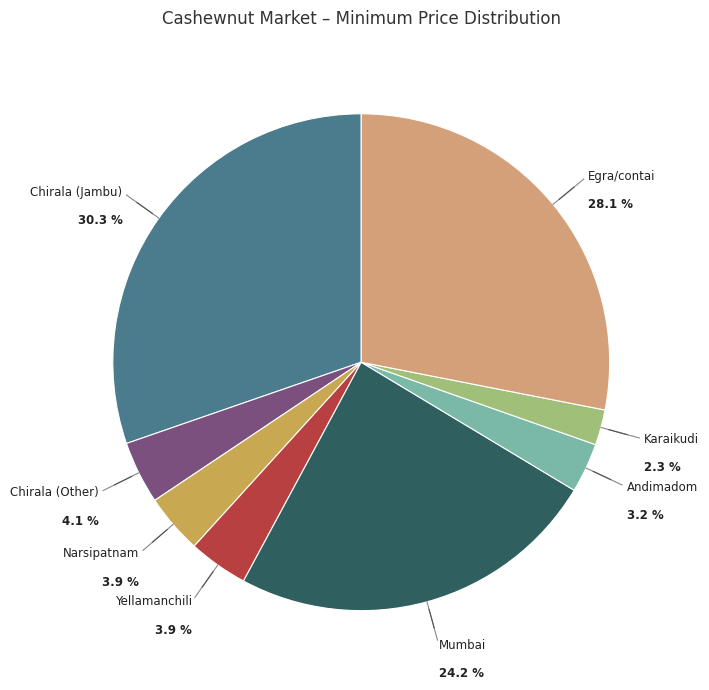

Between Chirala (Jambu) and Andimadom, which is larger?

Chirala (Jambu)